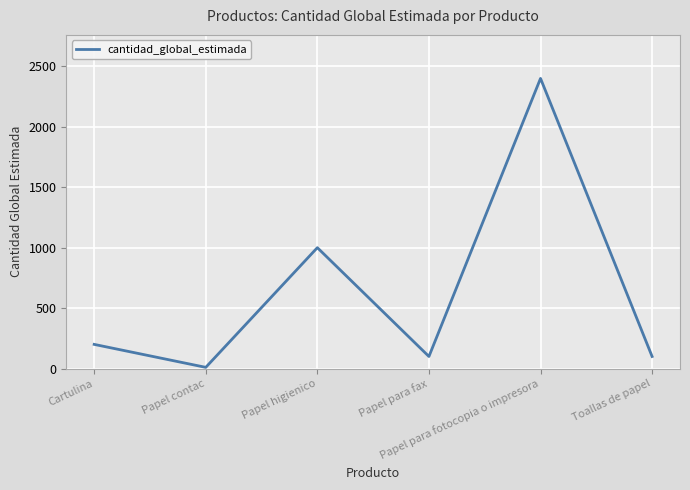

Reading left to right, extract all data points from this chart.

200	10	1000	100	2400	100